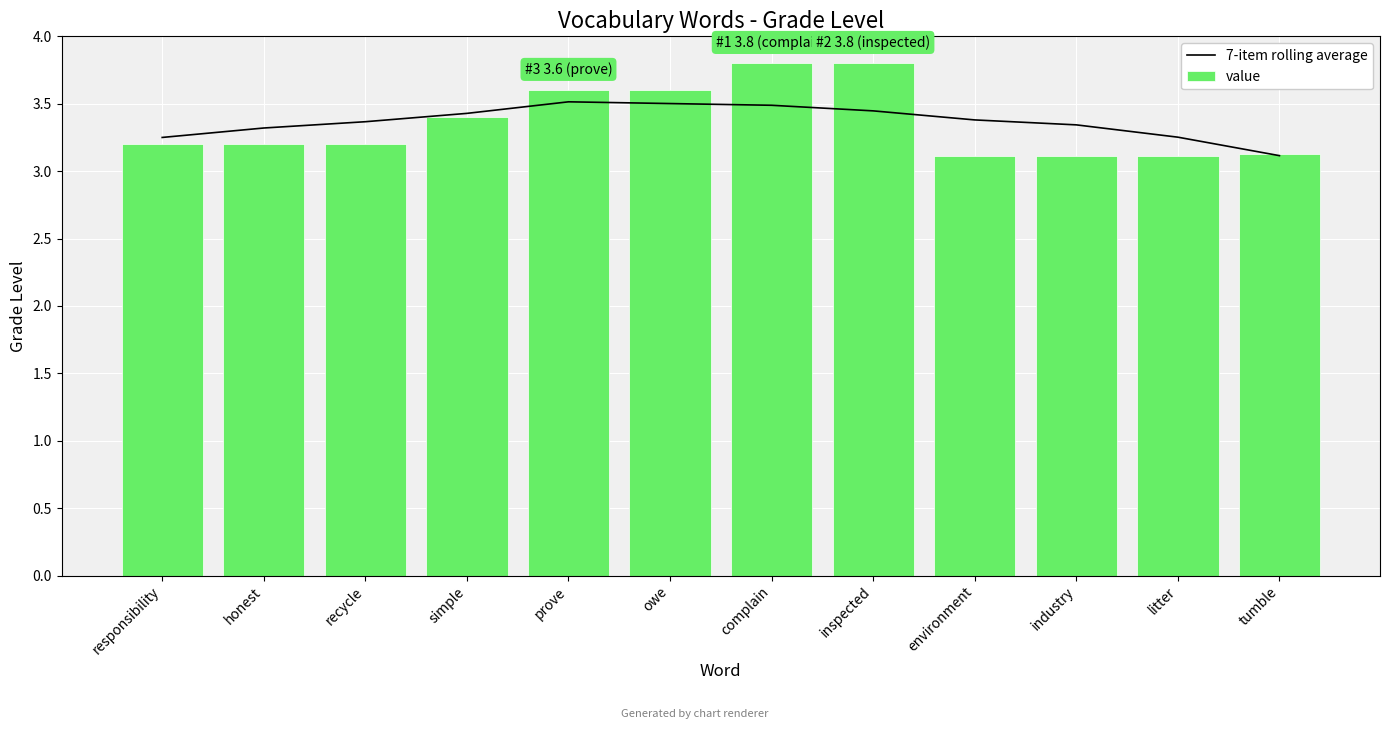

What is the minimum value shown in the chart?

3.1